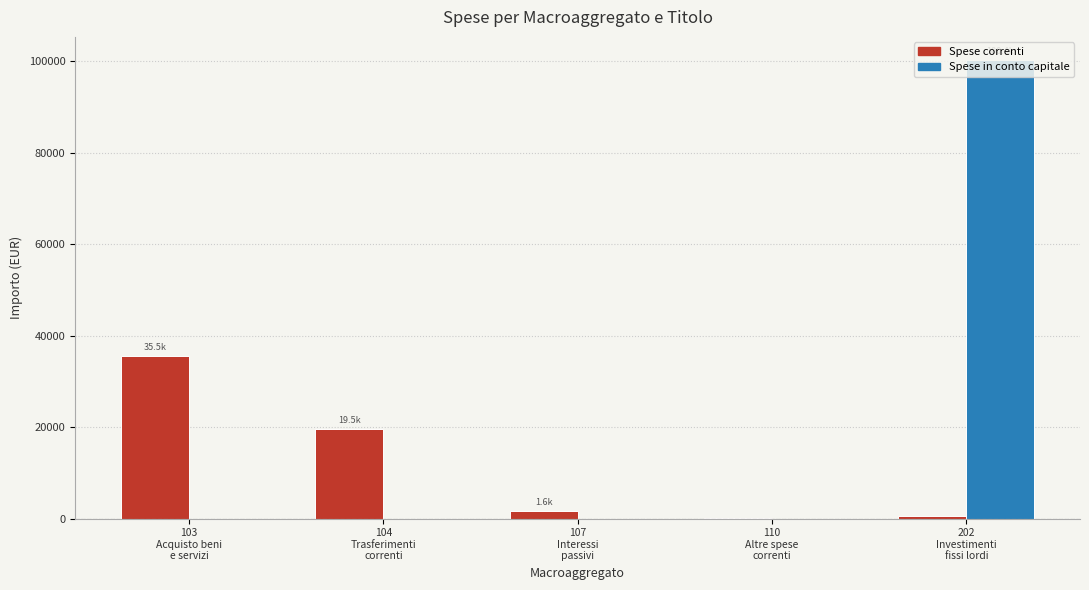

What is the sum of all Spese correnti values?

57193.7